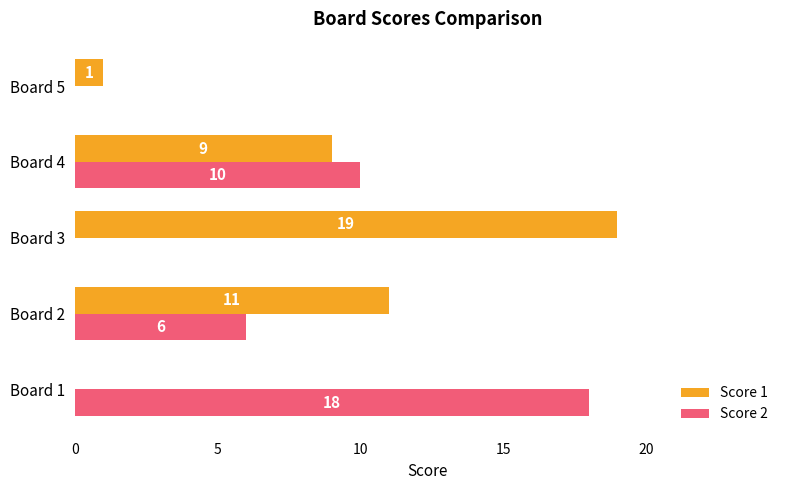

What is the sum of all Score 1 values?

40